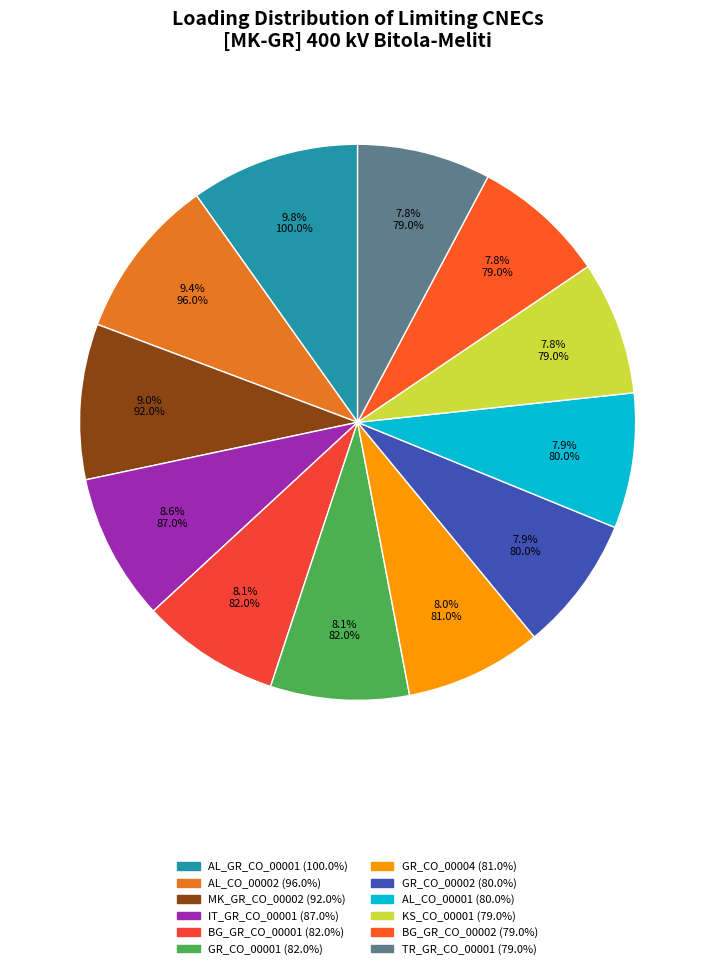

What is the change in value from AL_GR_CO_00001 to MK_GR_CO_00002?

-8